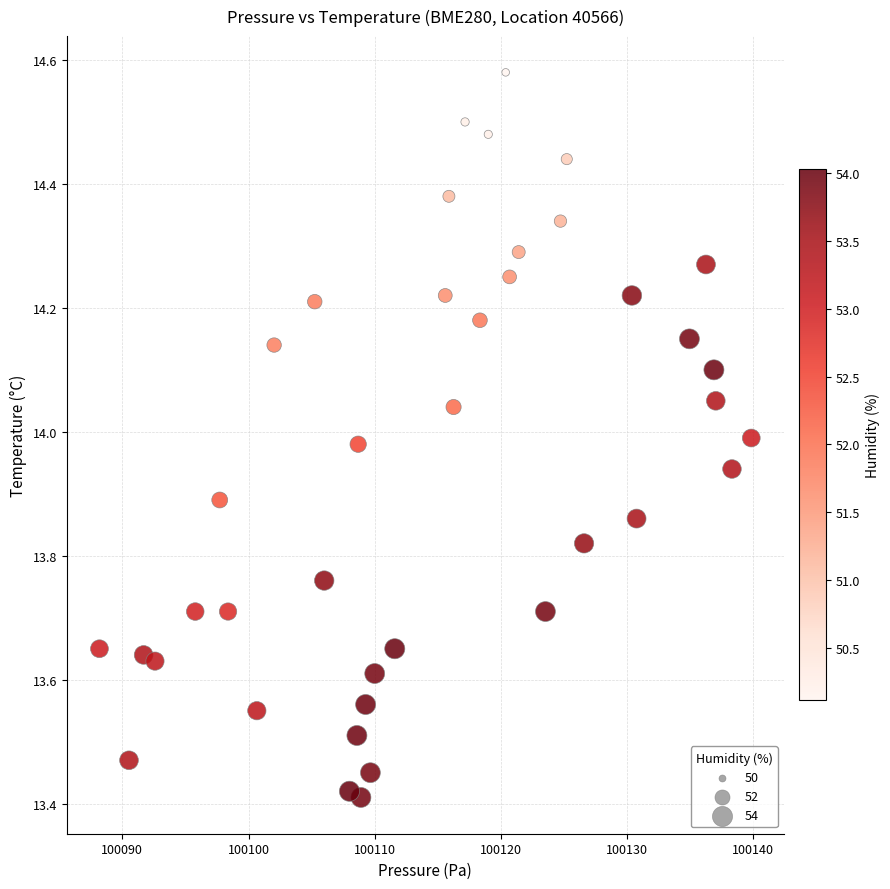

What is the range of Y values (max minus min)?

1.2